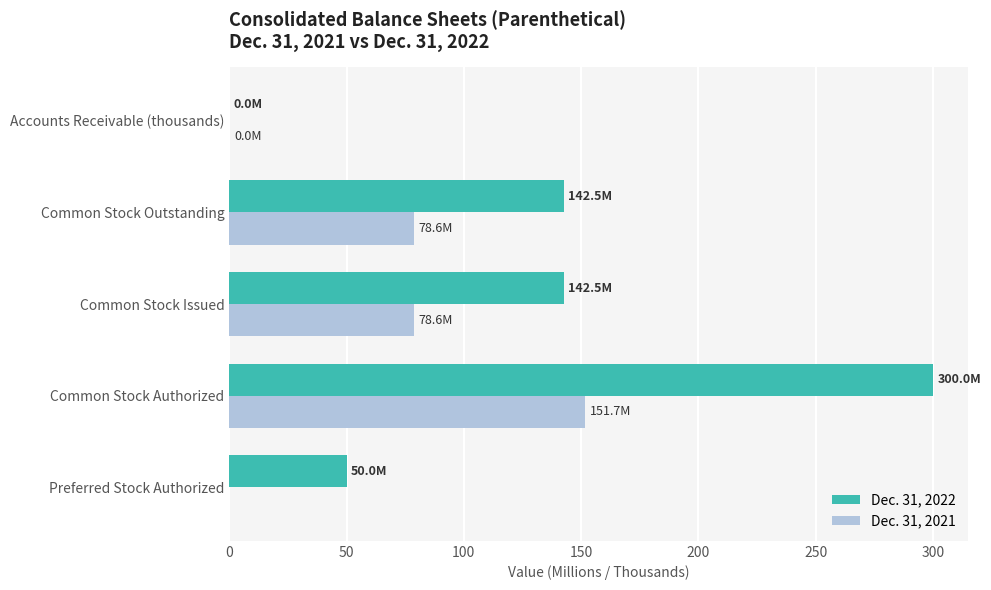

True or false: Dec. 31, 2021 has a value of 78.6 at Common Stock Outstanding.

True